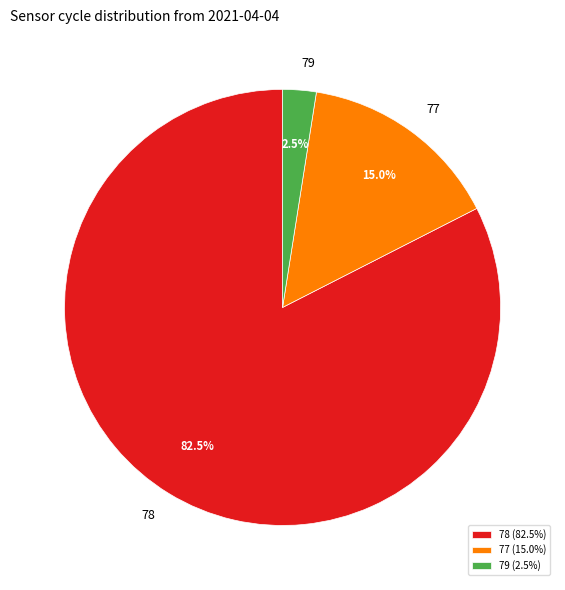

Does any single category account for the majority?

Yes